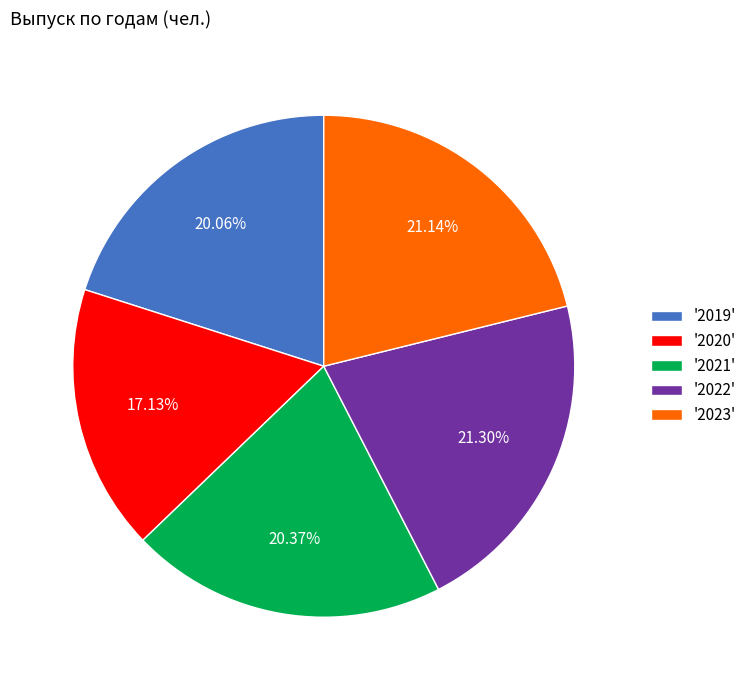

Which category has the smallest portion of the pie?

'2020'